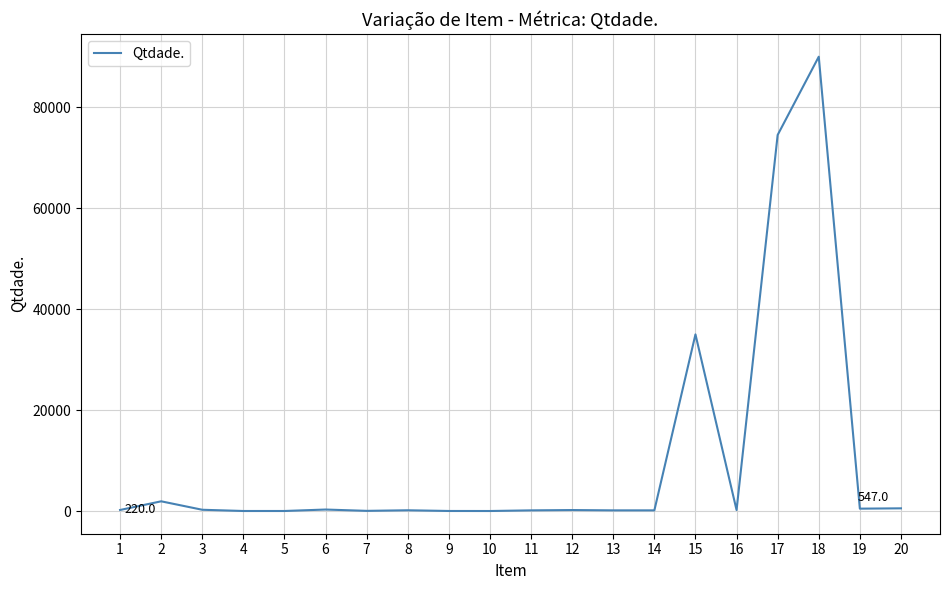

What is the maximum value shown in the chart?

90000